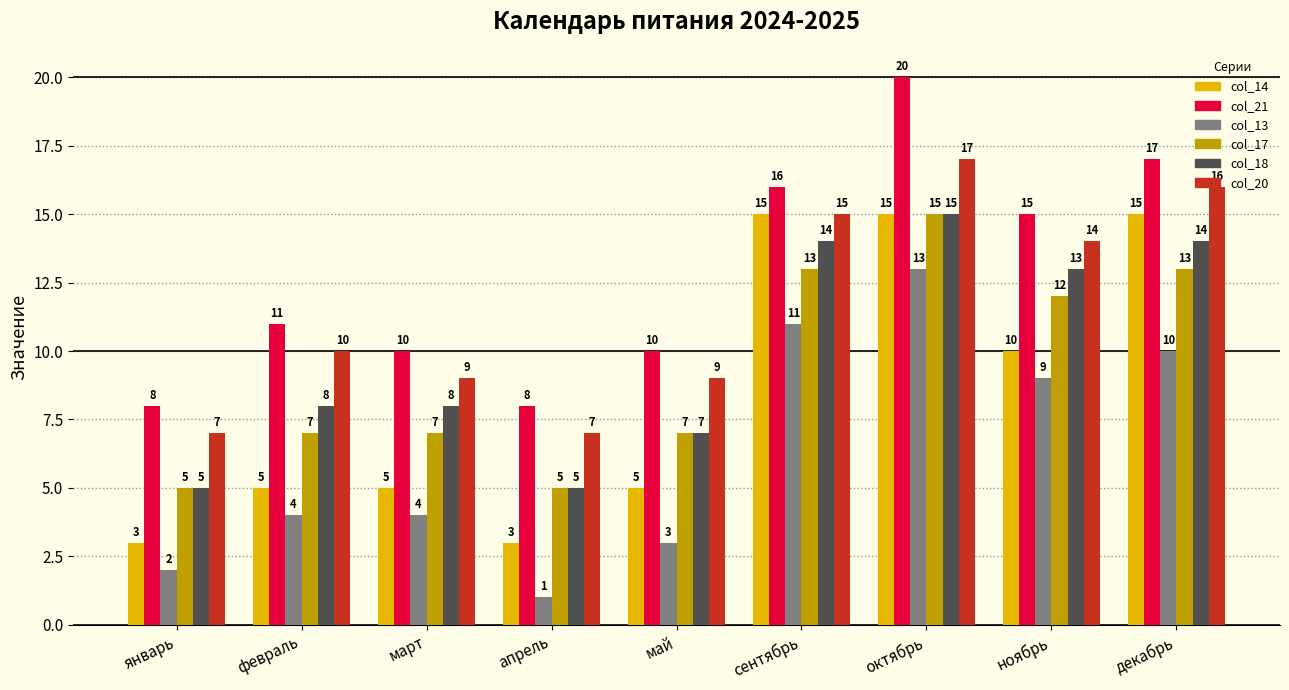

Count the number of categories in the chart.

9